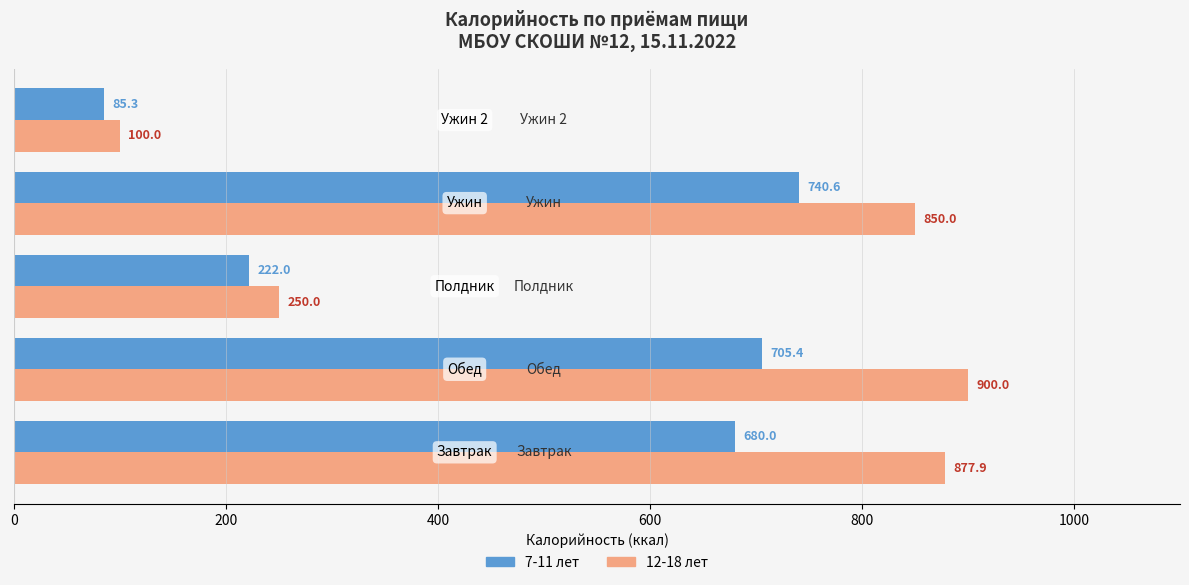

List the series in order of their peak value, highest first.

12-18 лет, 7-11 лет